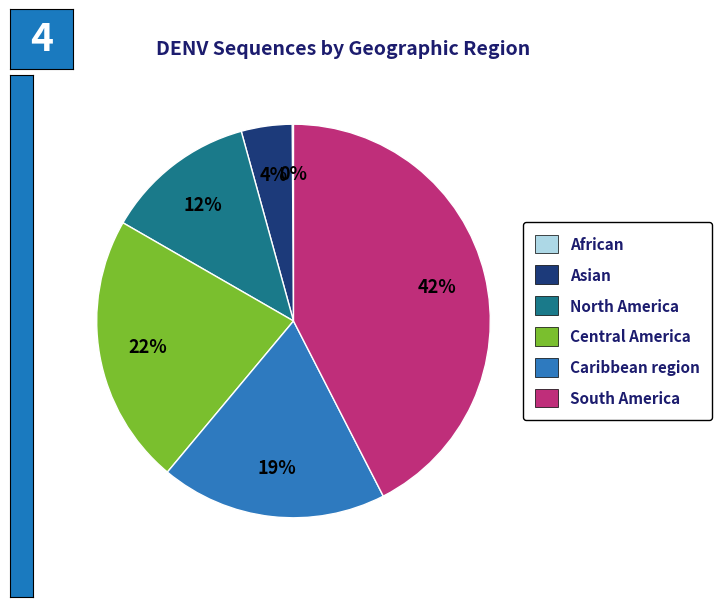

To the nearest percent, what is the average slice percentage?

17%